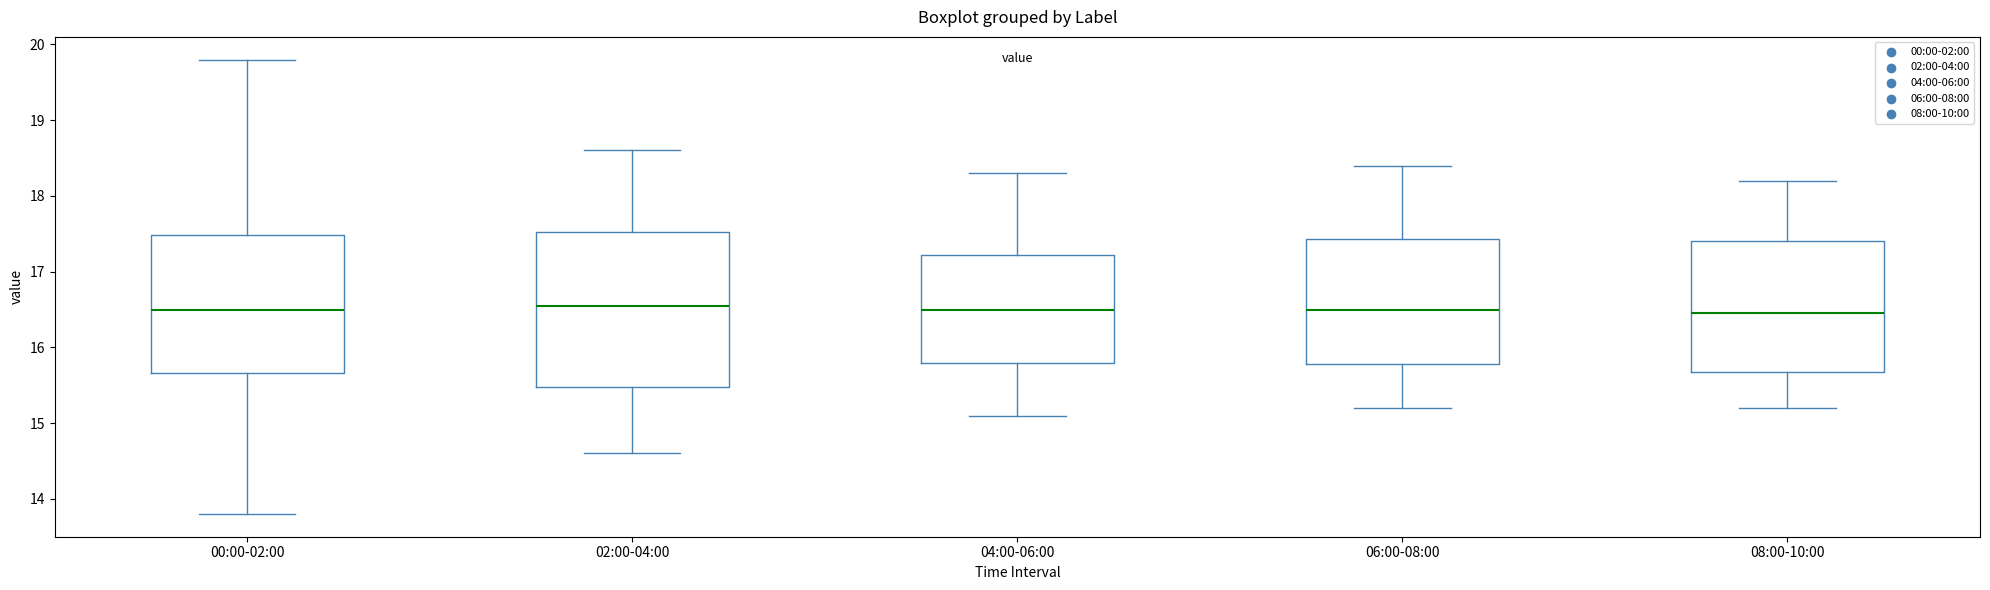

Where is the lower edge of the box for 08:00-10:00 on the y-axis? The values are not printed on the chart, so give them approximately, as read against the axis.

15.7